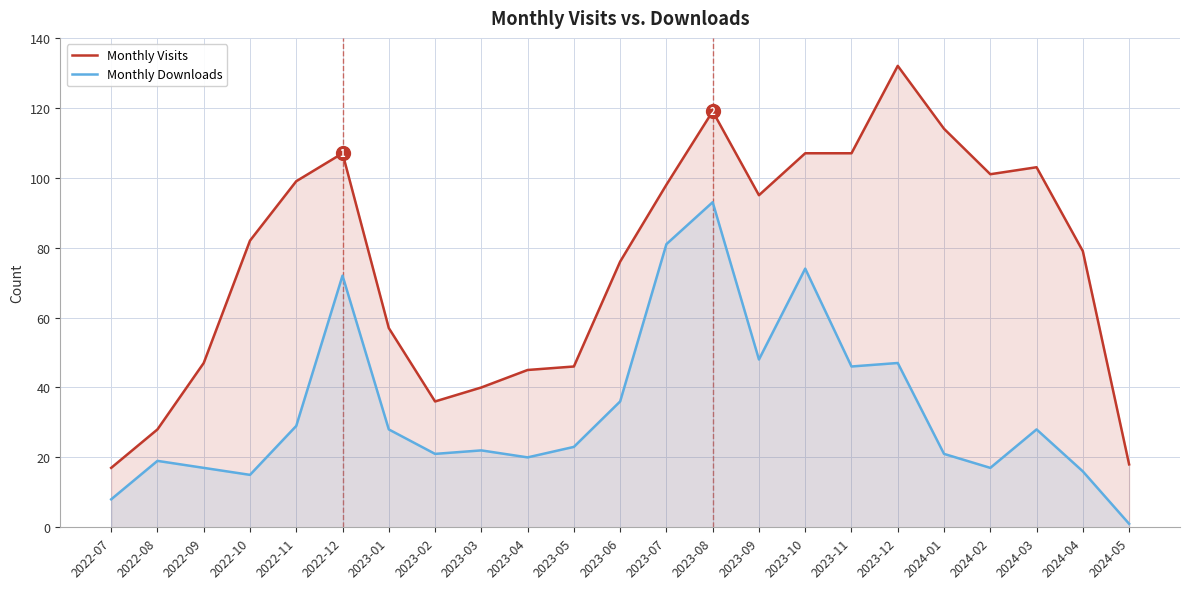

What is the value of the Monthly Visits point at the 5th from the left?

99